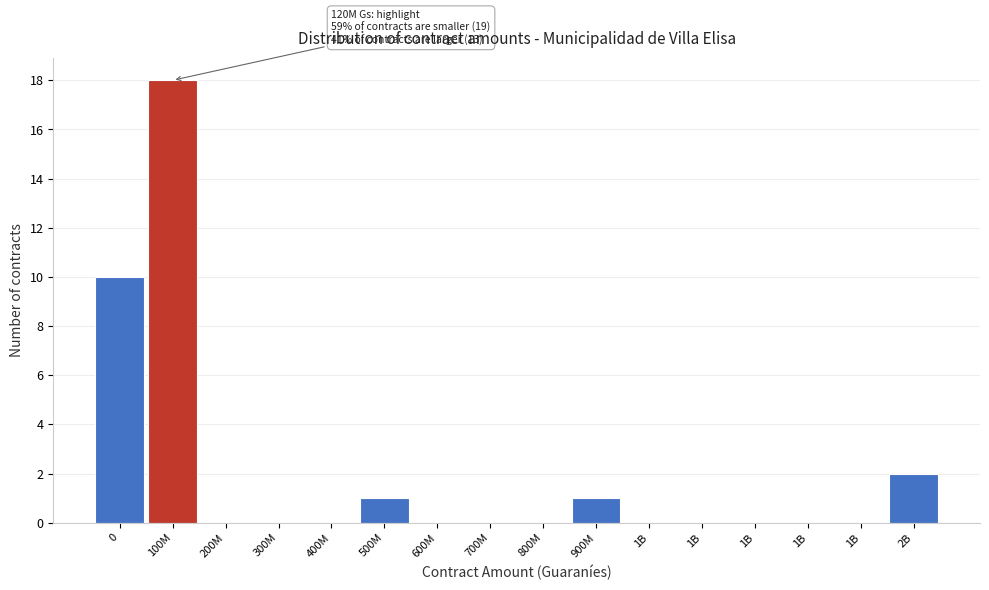

How many distinct data groups are displayed?

1